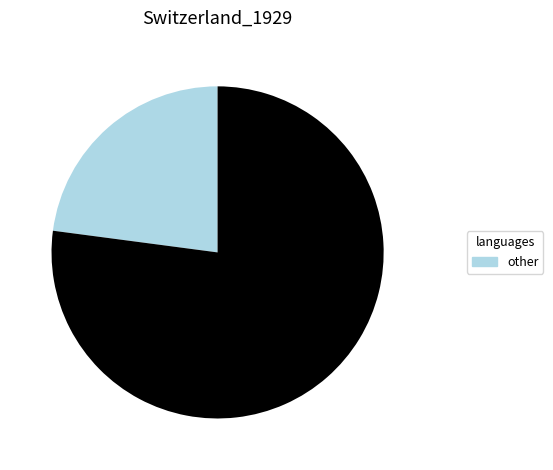

Does any single category account for the majority?

Yes